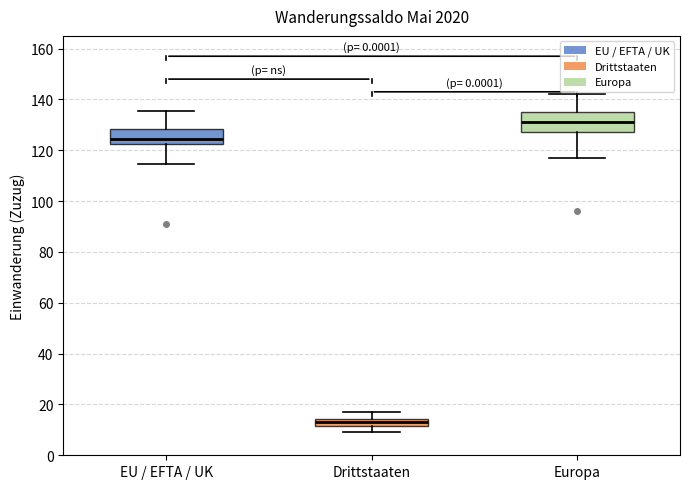

Where does the median line of the box for Europa sit on the y-axis? The values are not printed on the chart, so give them approximately, as read against the axis.

132